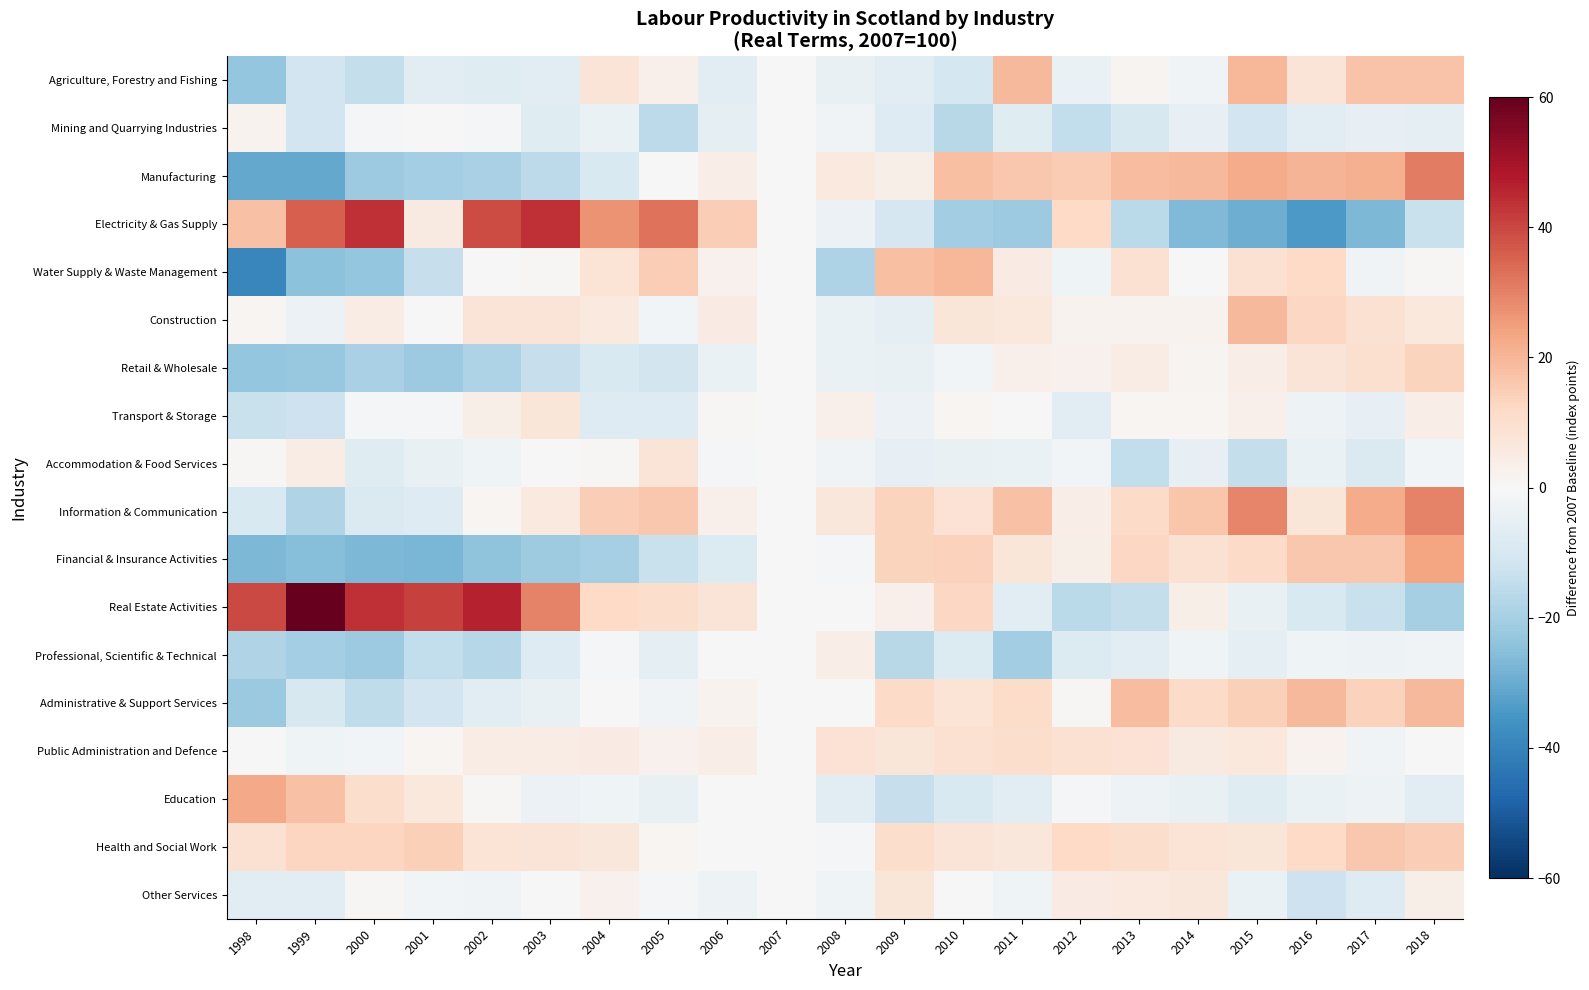

Which series has the largest range (max minus min)?

Real Estate Activities